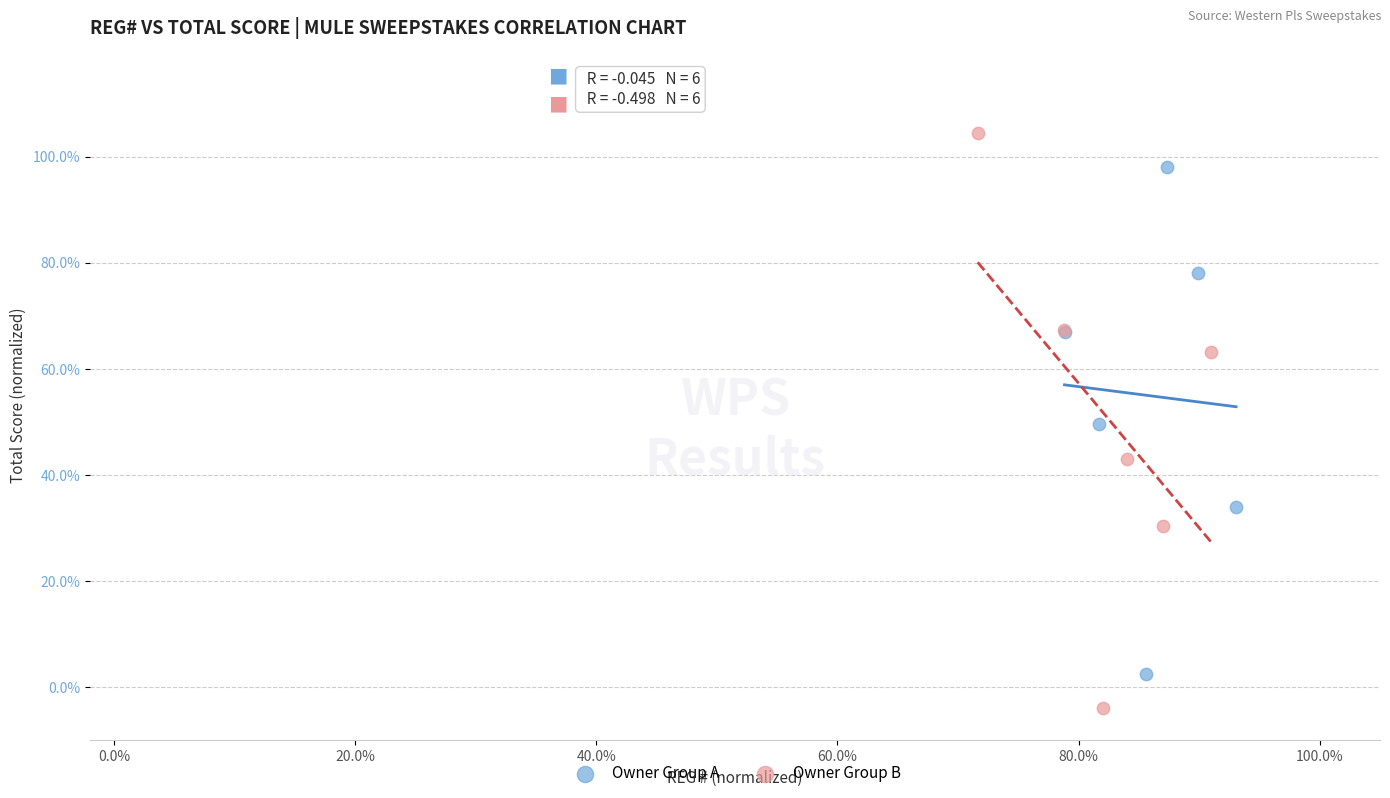

Which series contains the lowest Y value?

Owner Group B